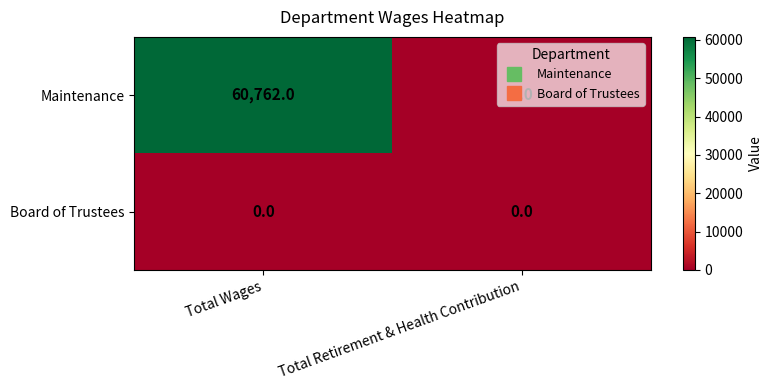

What is the average value of the Maintenance series?

30381